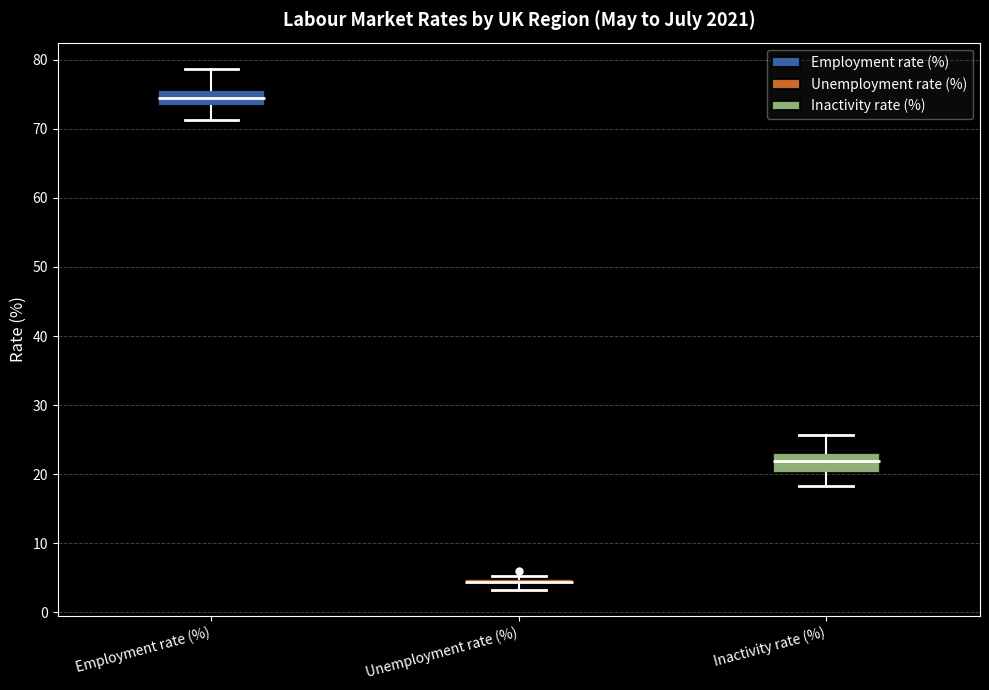

Where is the lower edge of the box for Unemployment rate (%) on the y-axis? The values are not printed on the chart, so give them approximately, as read against the axis.

4